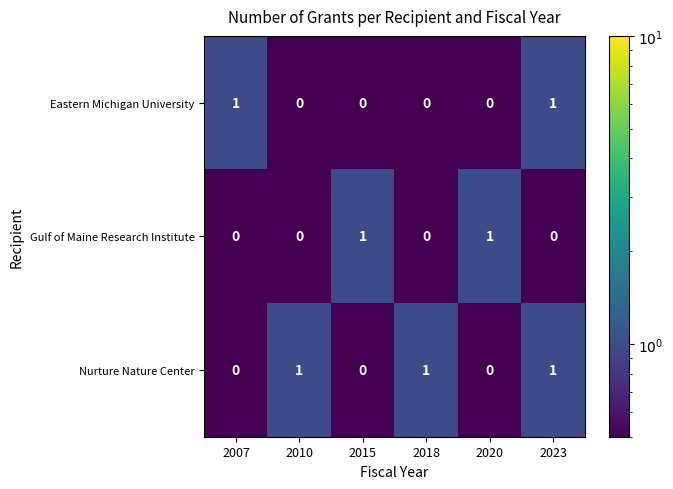

The Gulf of Maine Research Institute series shows 0 at 2007. True or false?

True